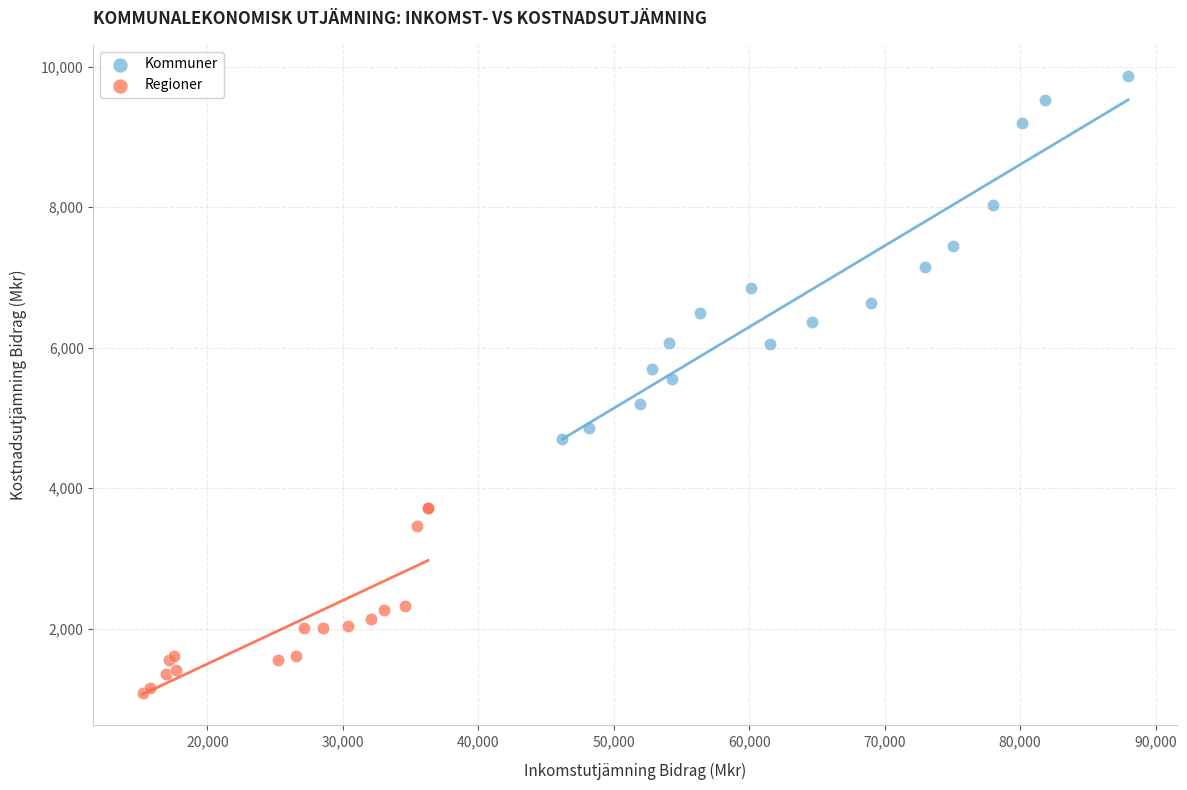

Which series has the widest spread of Y values?

Kommuner